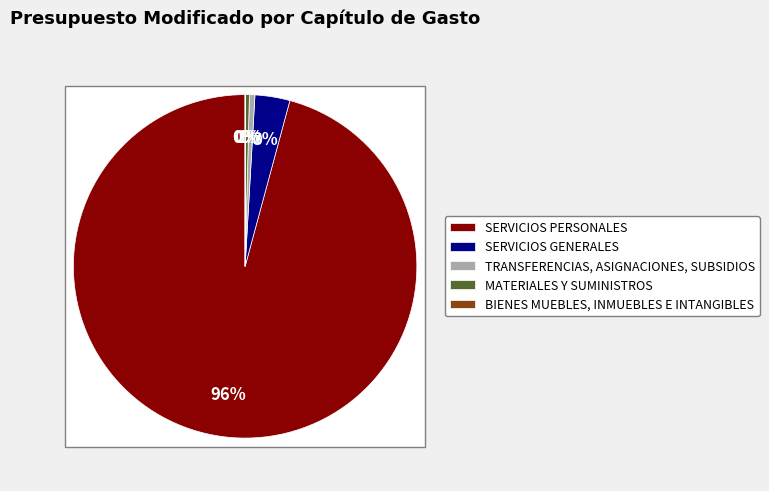

True or false: TRANSFERENCIAS, ASIGNACIONES, SUBSIDIOS accounts for 11% of the total.

False